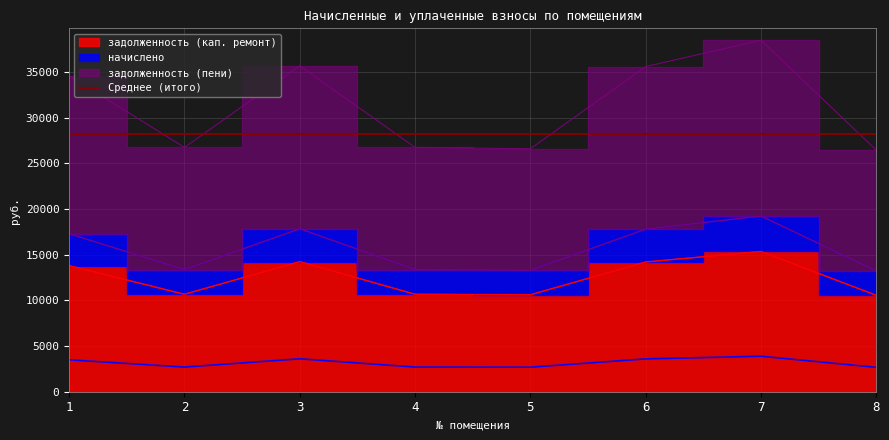

Which series has the widest spread of values?

задолженность (пени)